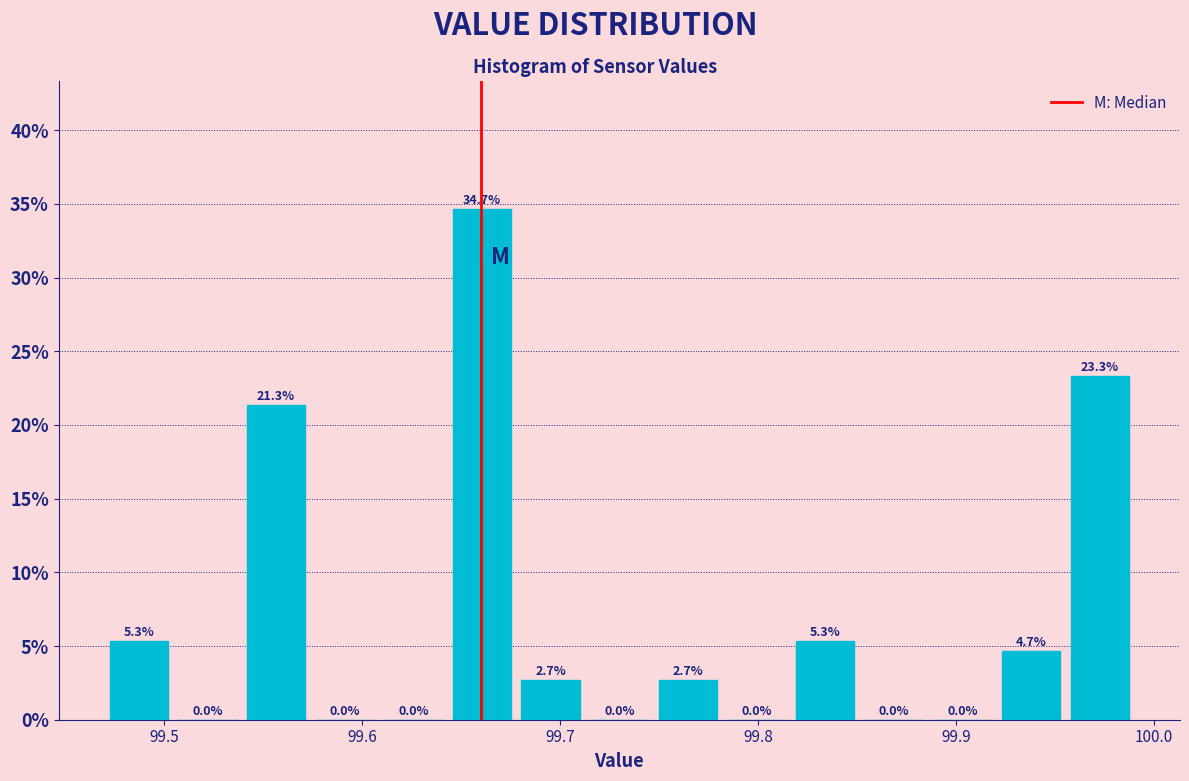

Around what value on the x-axis is the tallest bar? Give the approximate position of its centre, as read against the axis.

99.66